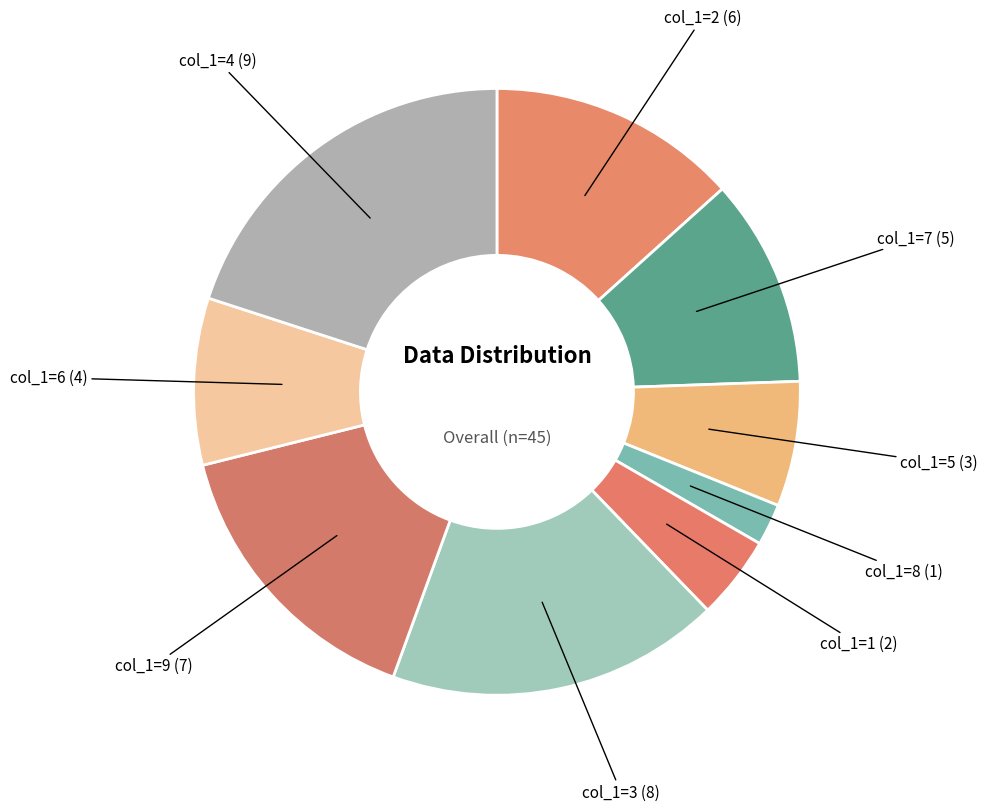

Do col_1=2 and col_1=8 together represent more than half of the pie?

No